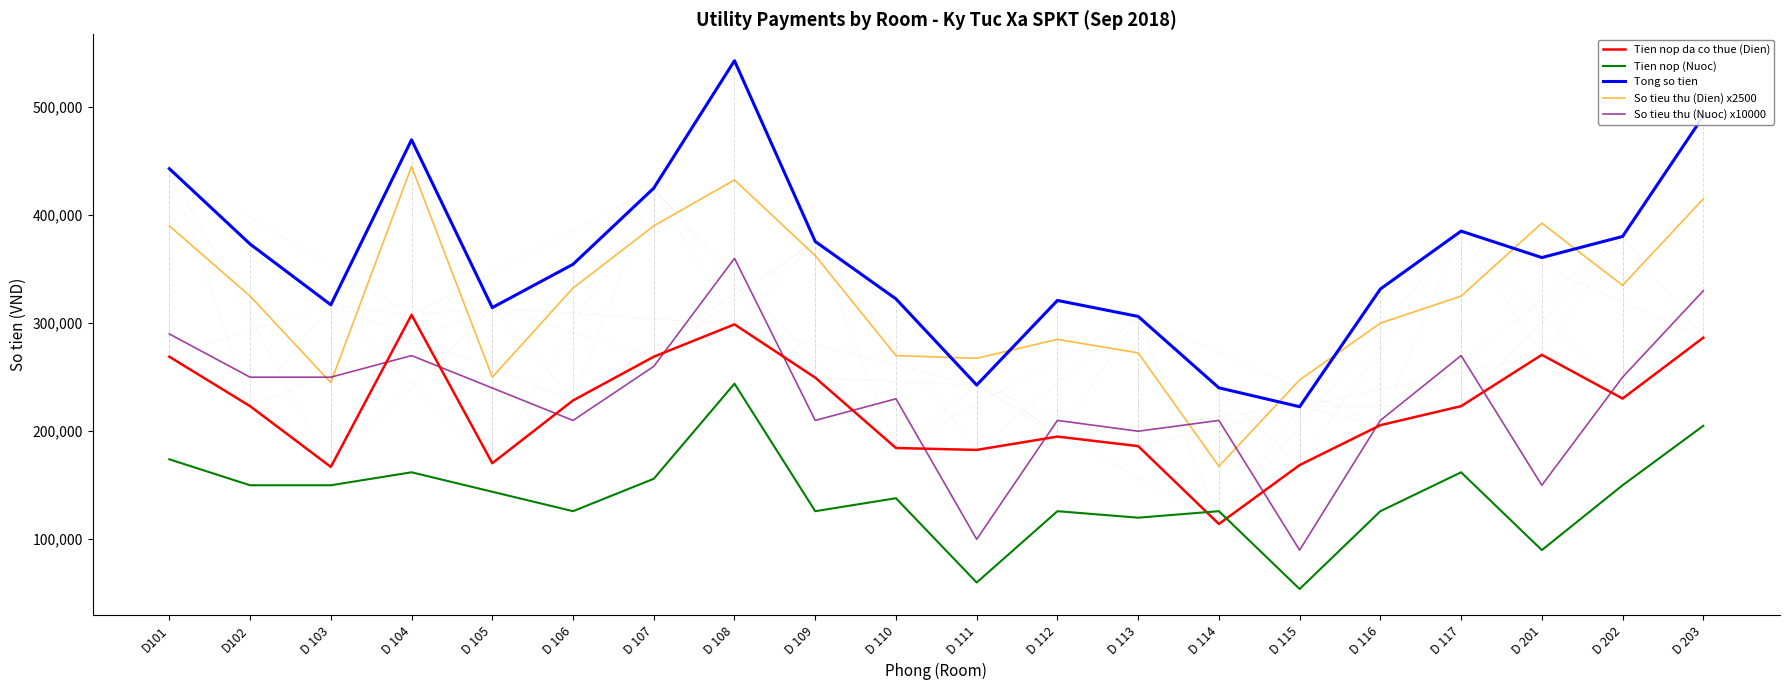

At which category does Tong so tien reach its first local peak?

D 104